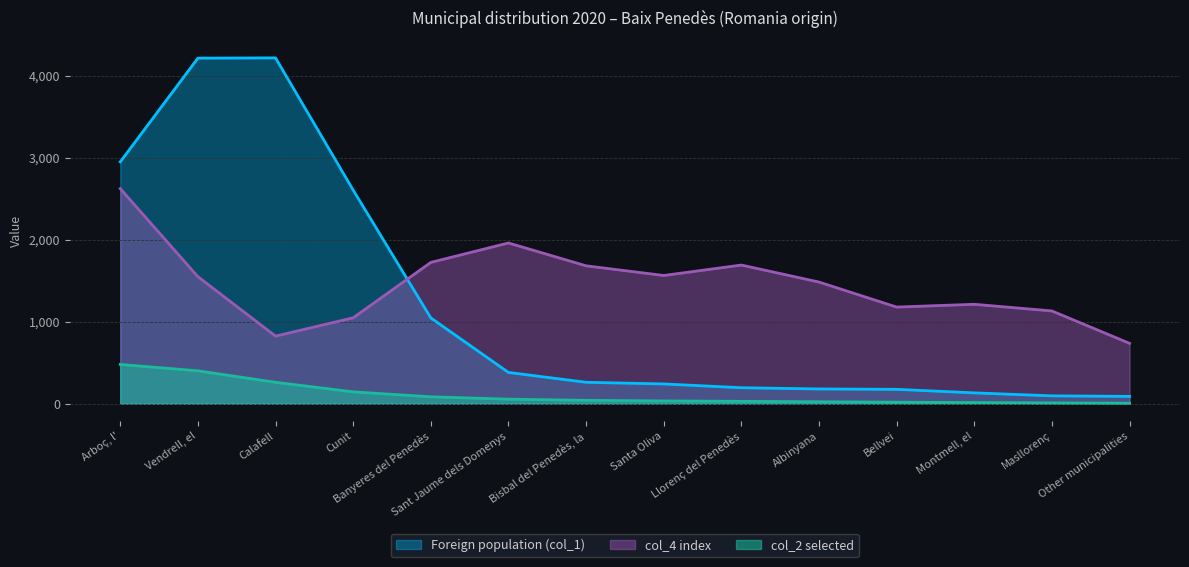

What is the sum of the col_4 index values at Montmell, el and Calafell?

2037.7